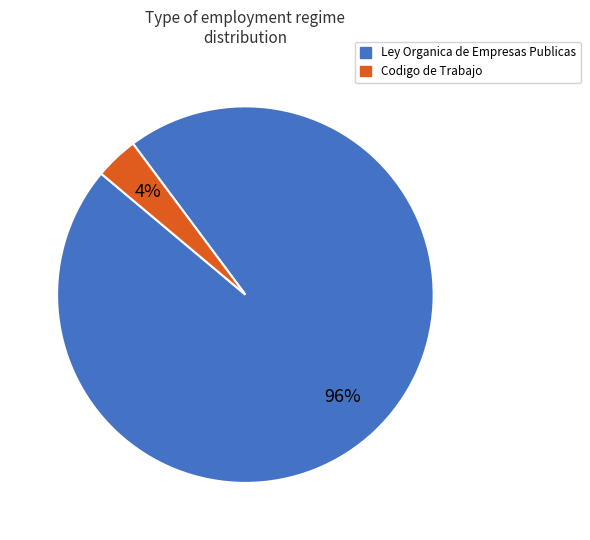

Combined, do Codigo de Trabajo and Ley Organica de Empresas Publicas account for over 50%?

Yes